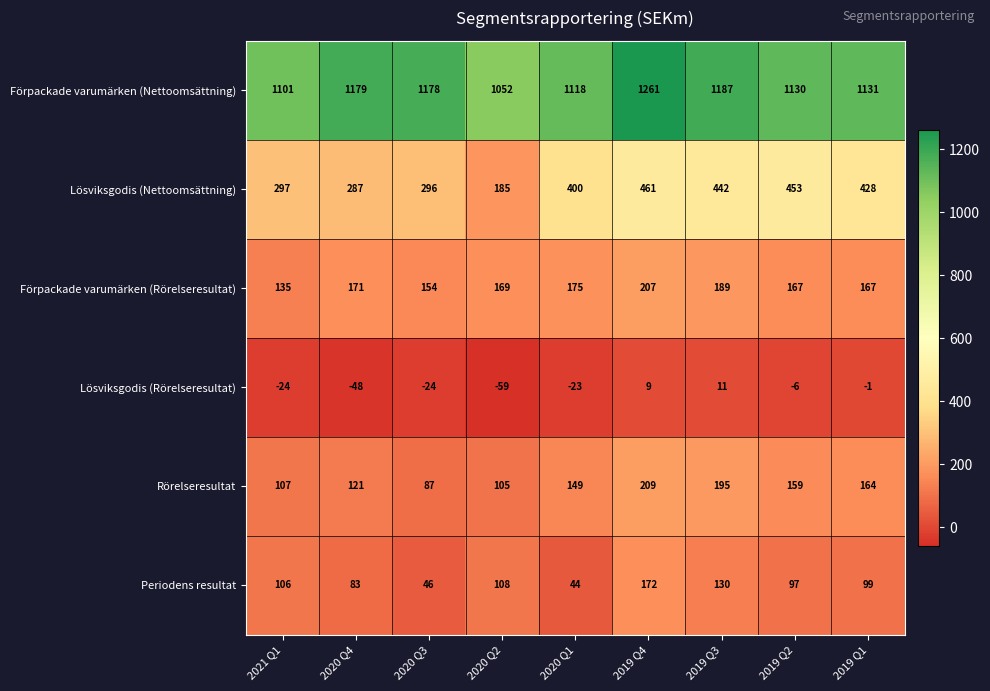

How many values in the Förpackade varumärken (Nettoomsättning) series are below 1131?

4